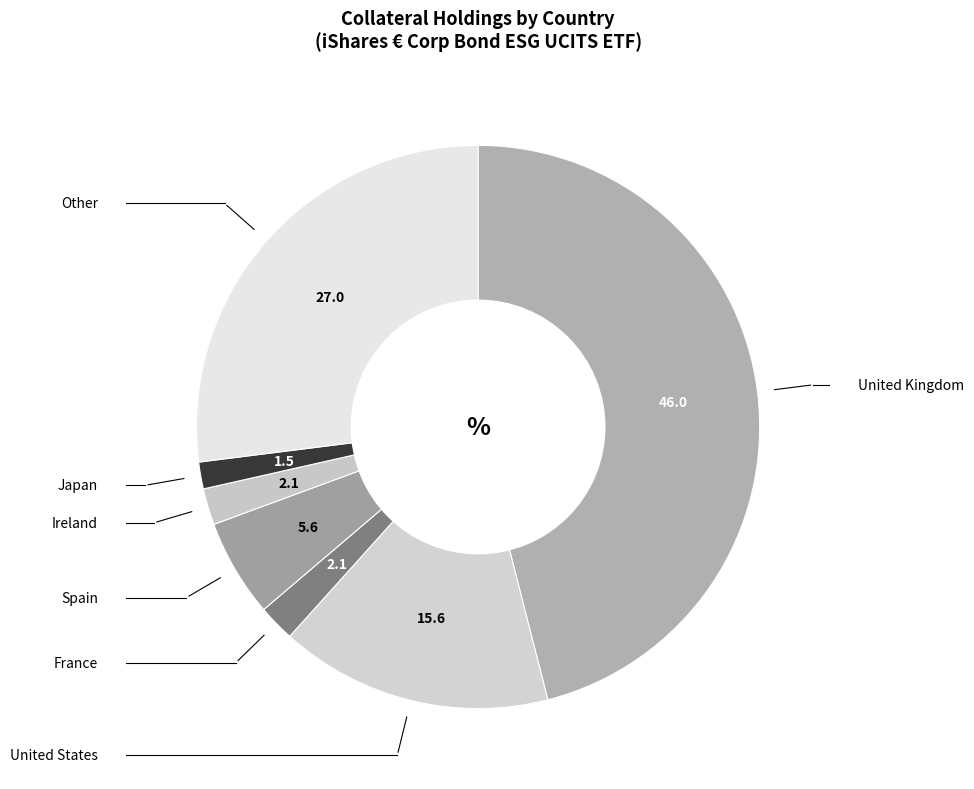

Is the sum of Other and France greater than half?

No